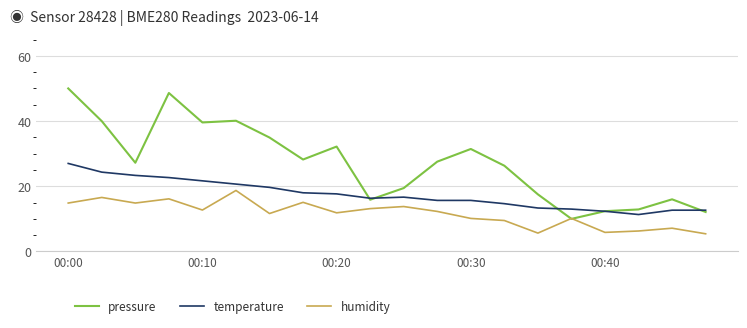

Rank the series by their average value, from lowest to highest.

humidity, temperature, pressure